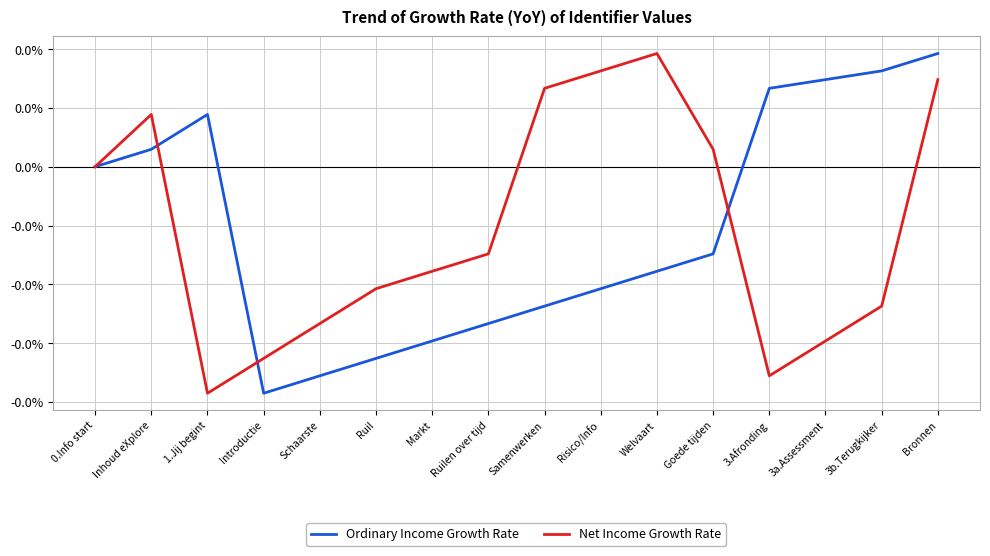

True or false: Net Income Growth Rate and Ordinary Income Growth Rate intersect in this chart.

True